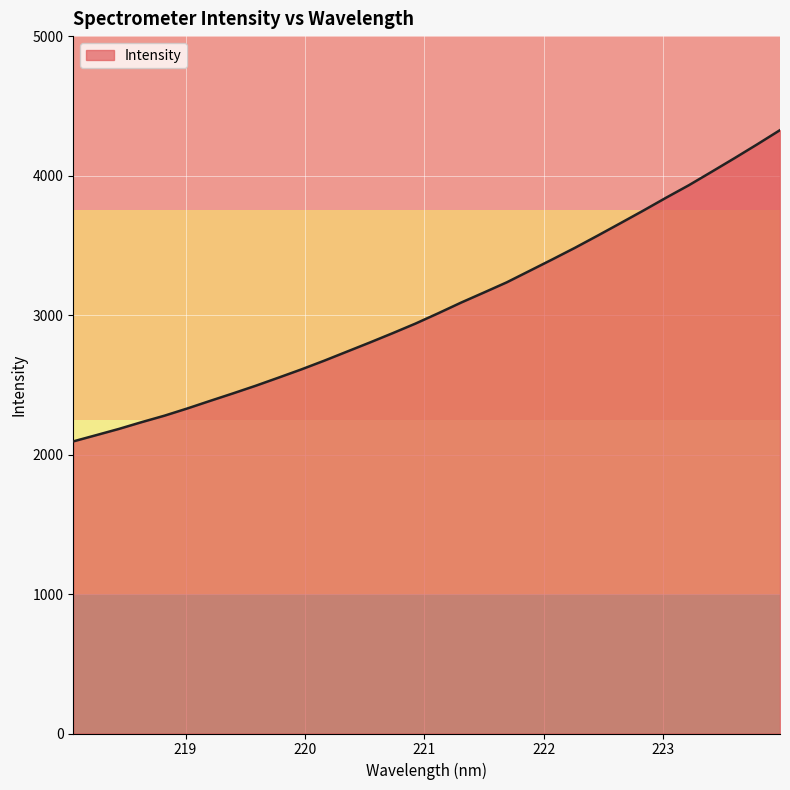

Reading left to right, transcribe all the data shown in this chart.

2094.3	2138.8	2183.7	2232.5	2278.8	2330.5	2384.9	2438.5	2493.5	2551.6	2610.6	2673.0	2738.1	2803.3	2870.1	2938.9	3013.0	3089.3	3161.4	3234.3	3316.4	3398.7	3482.5	3570.1	3659.3	3749.2	3841.5	3931.1	4027.3	4124.6	4224.0	4325.9